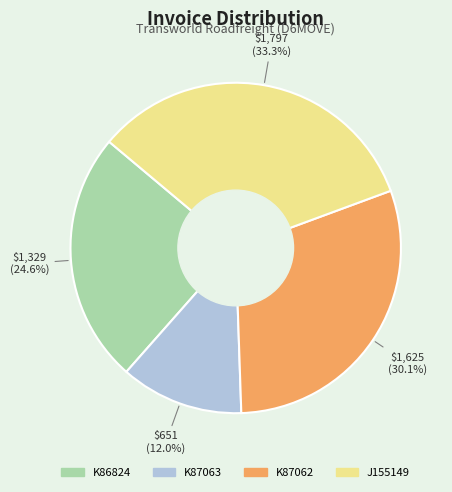

Rank the categories by value from lowest to highest.

K87063, K86824, K87062, J155149